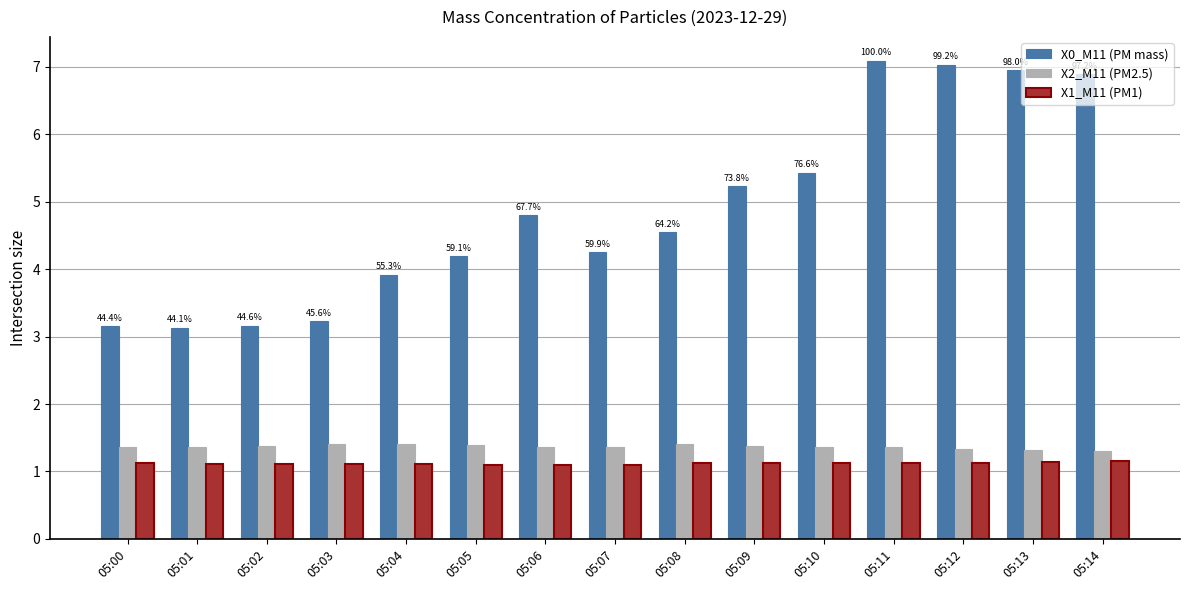

Which series has the largest total across all categories?

X0_M11 (PM mass)